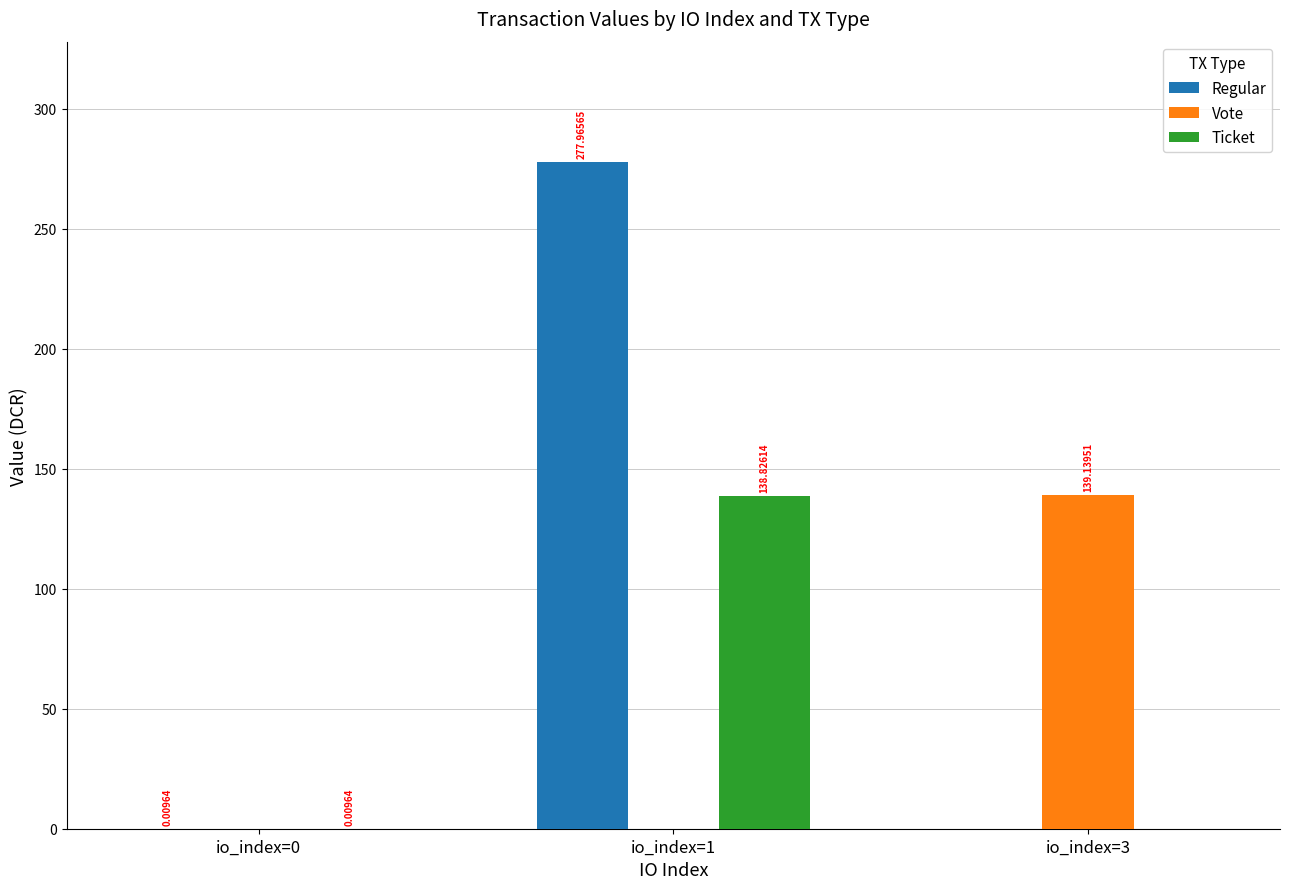

What are all the series names shown in the legend?

Regular, Vote, Ticket